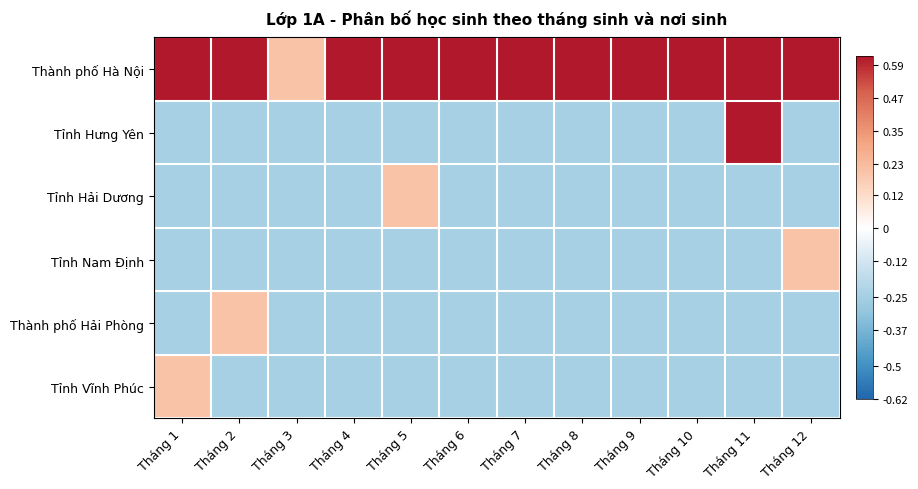

Reading right to left, extract all data points from this chart.

Thành phố Hà Nội: Tháng 12=0.6	Tháng 11=0.6	Tháng 10=0.6	Tháng 9=0.6	Tháng 8=0.6	Tháng 7=0.6	Tháng 6=0.6	Tháng 5=0.6	Tháng 4=0.6	Tháng 3=0.2	Tháng 2=0.6	Tháng 1=0.6
Tỉnh Hưng Yên: Tháng 12=-0.2	Tháng 11=0.6	Tháng 10=-0.2	Tháng 9=-0.2	Tháng 8=-0.2	Tháng 7=-0.2	Tháng 6=-0.2	Tháng 5=-0.2	Tháng 4=-0.2	Tháng 3=-0.2	Tháng 2=-0.2	Tháng 1=-0.2
Tỉnh Hải Dương: Tháng 12=-0.2	Tháng 11=-0.2	Tháng 10=-0.2	Tháng 9=-0.2	Tháng 8=-0.2	Tháng 7=-0.2	Tháng 6=-0.2	Tháng 5=0.2	Tháng 4=-0.2	Tháng 3=-0.2	Tháng 2=-0.2	Tháng 1=-0.2
Tỉnh Nam Định: Tháng 12=0.2	Tháng 11=-0.2	Tháng 10=-0.2	Tháng 9=-0.2	Tháng 8=-0.2	Tháng 7=-0.2	Tháng 6=-0.2	Tháng 5=-0.2	Tháng 4=-0.2	Tháng 3=-0.2	Tháng 2=-0.2	Tháng 1=-0.2
Thành phố Hải Phòng: Tháng 12=-0.2	Tháng 11=-0.2	Tháng 10=-0.2	Tháng 9=-0.2	Tháng 8=-0.2	Tháng 7=-0.2	Tháng 6=-0.2	Tháng 5=-0.2	Tháng 4=-0.2	Tháng 3=-0.2	Tháng 2=0.2	Tháng 1=-0.2
Tỉnh Vĩnh Phúc: Tháng 12=-0.2	Tháng 11=-0.2	Tháng 10=-0.2	Tháng 9=-0.2	Tháng 8=-0.2	Tháng 7=-0.2	Tháng 6=-0.2	Tháng 5=-0.2	Tháng 4=-0.2	Tháng 3=-0.2	Tháng 2=-0.2	Tháng 1=0.2